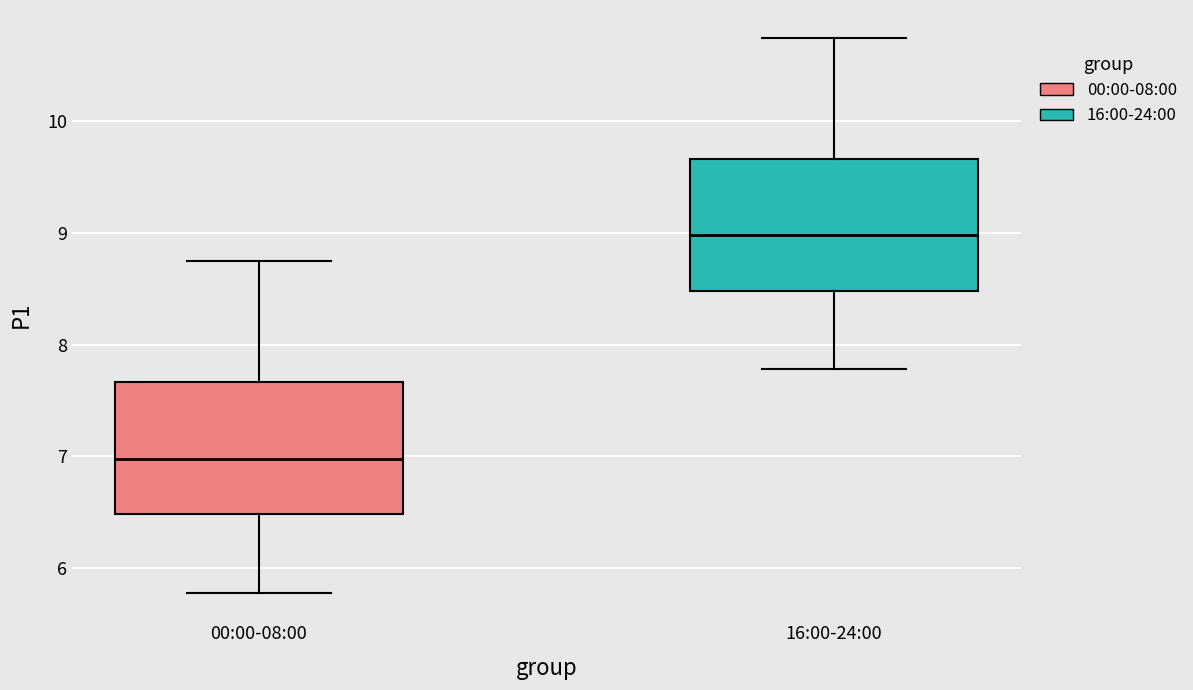

Which box has the lowest median line?

00:00-08:00